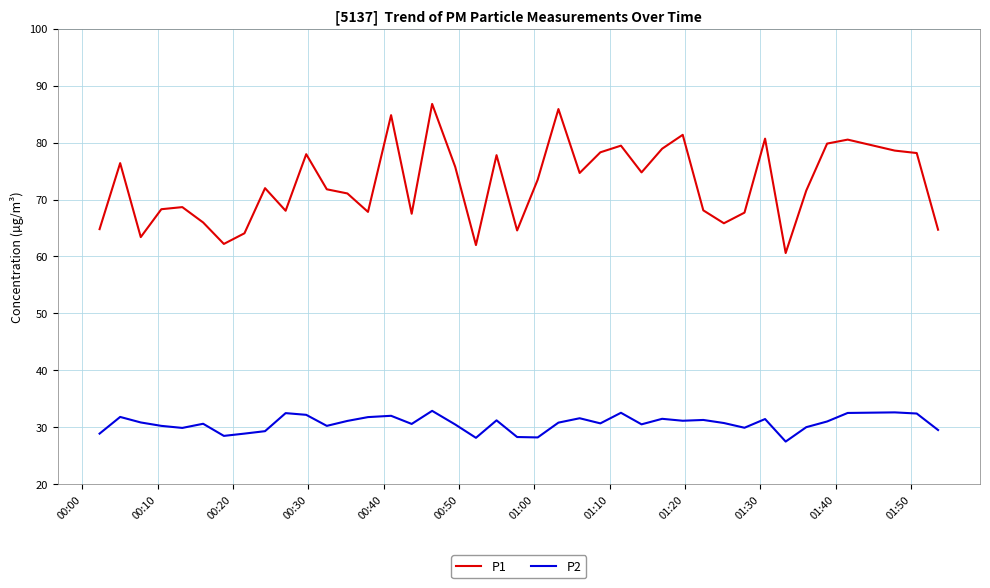

How many categories are shown in the chart?

40